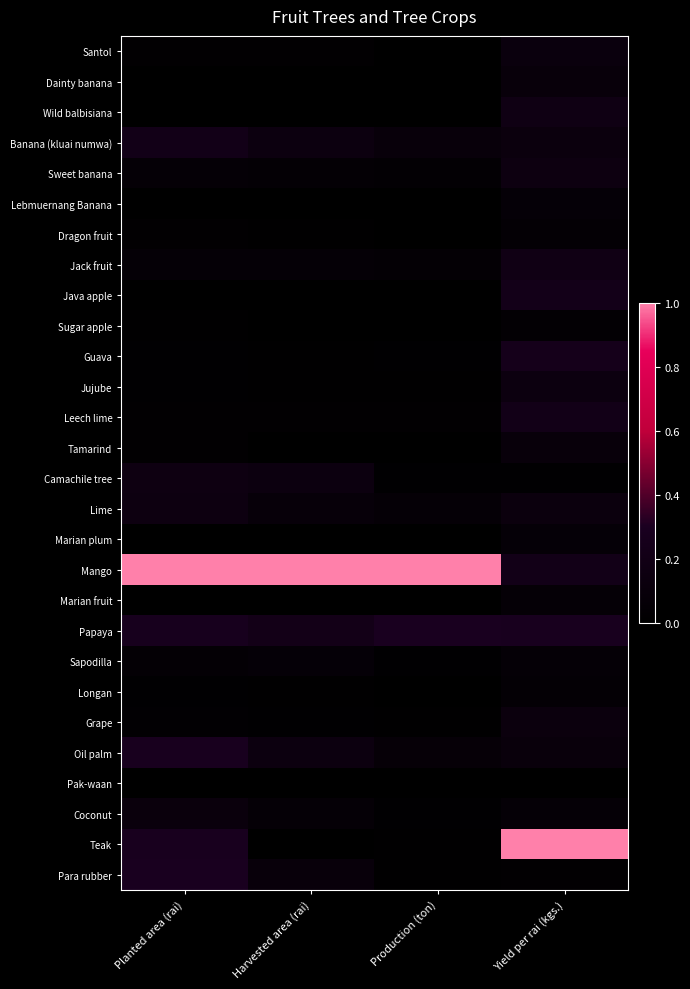

Between Planted area (rai) and Production (ton), which series saw the biggest shift?

Para rubber